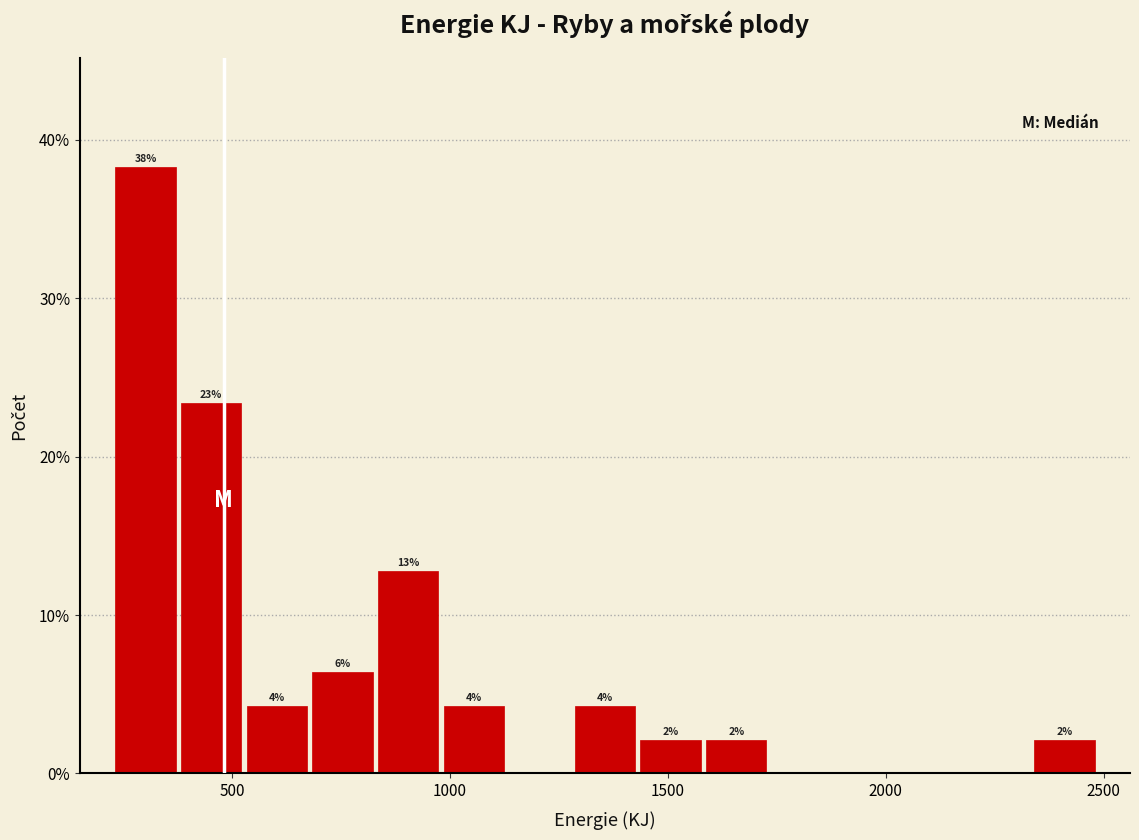

Around what value on the x-axis is the tallest bar? Give the approximate position of its centre, as read against the axis.

300